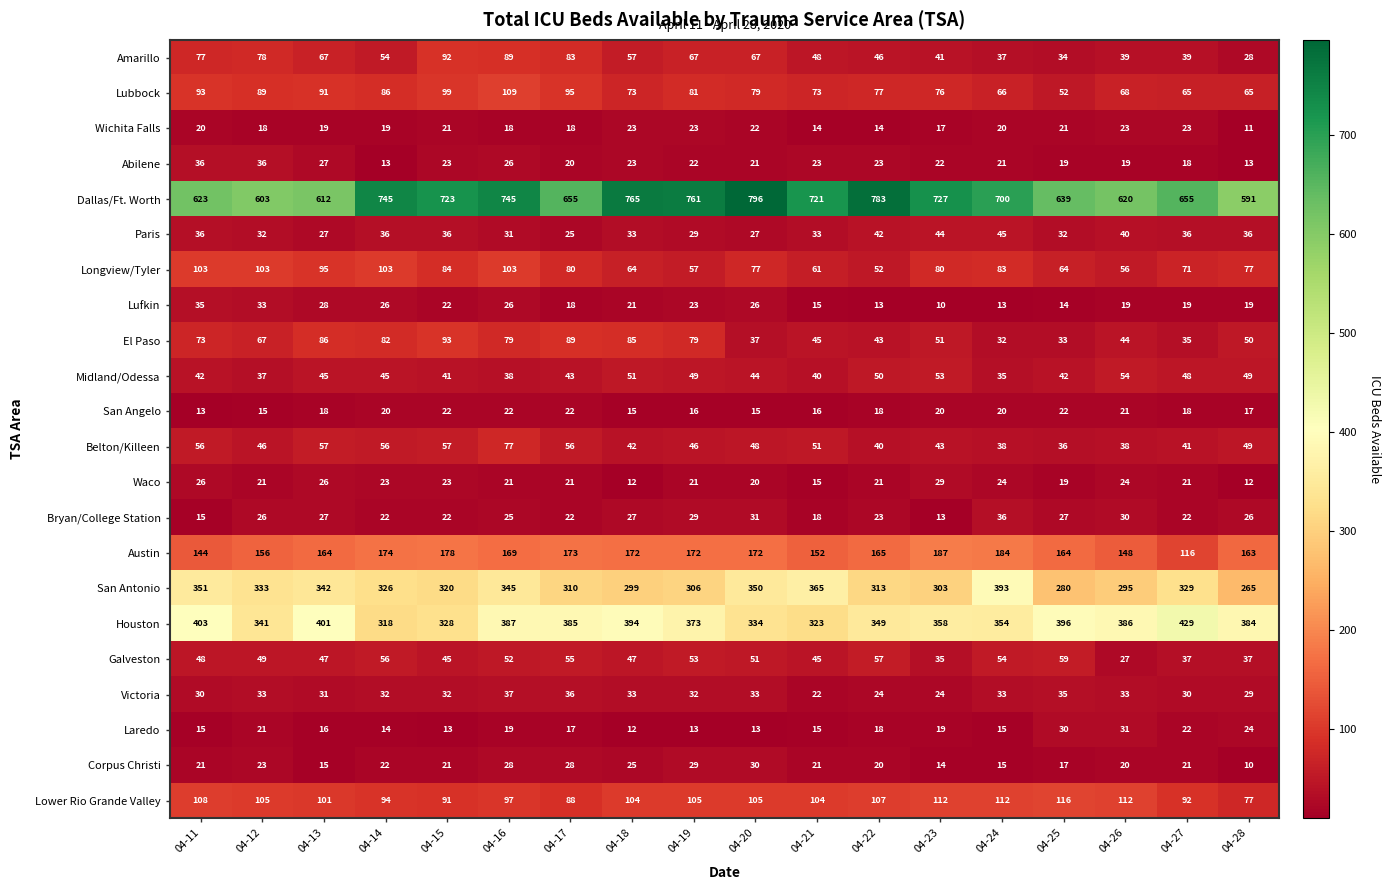

The value of Waco at 04-21 is 15. True or false?

True